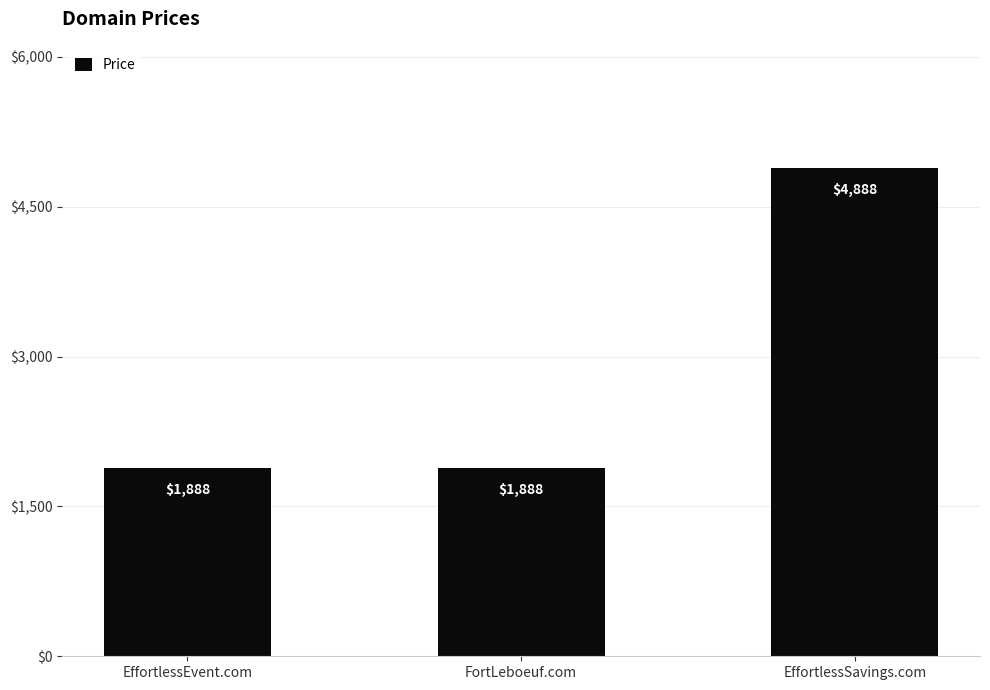

The value at FortLeboeuf.com is 3135. True or false?

False